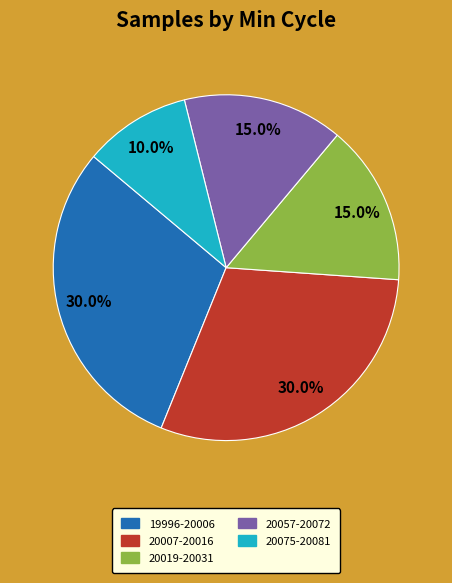

Does any single category account for the majority?

No